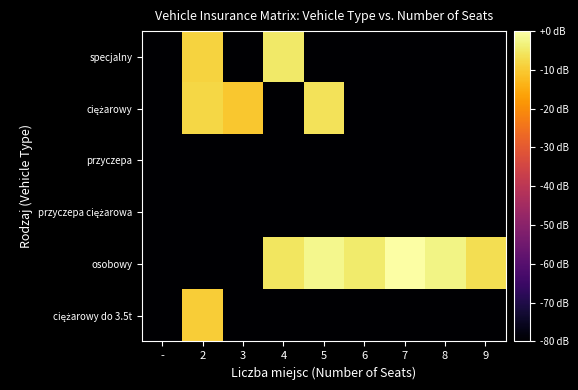

What is the total value across all series at 4?

-330.4